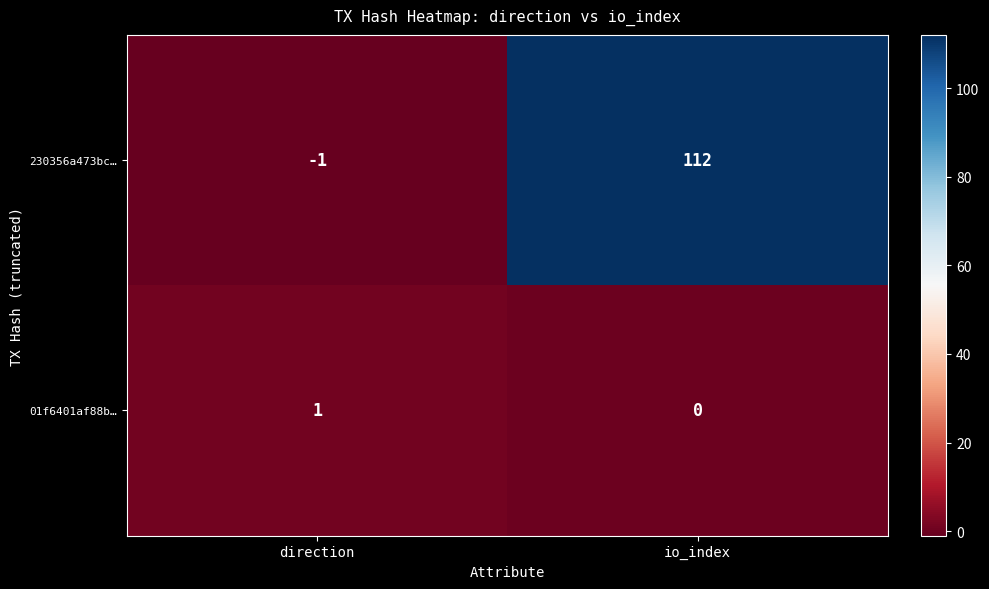

What value does the 230356a473bc… series have at io_index, to the nearest 50?

100